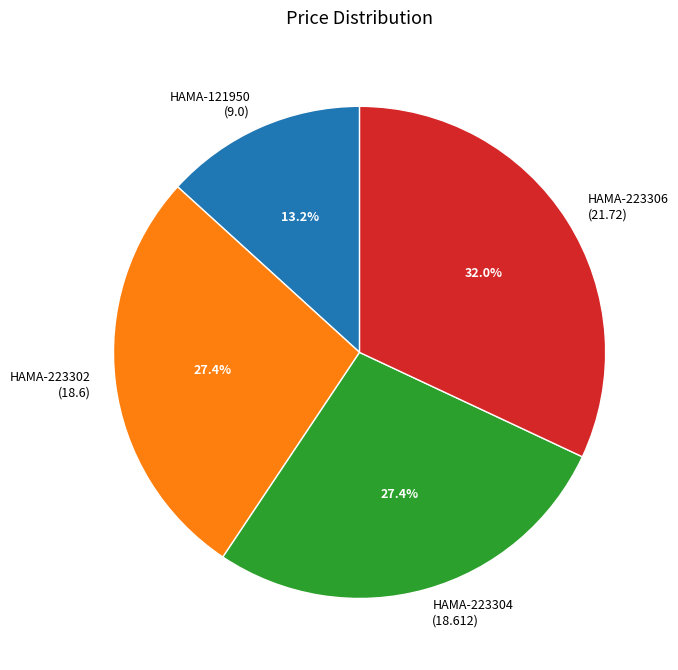

Is there a majority slice in this chart?

No